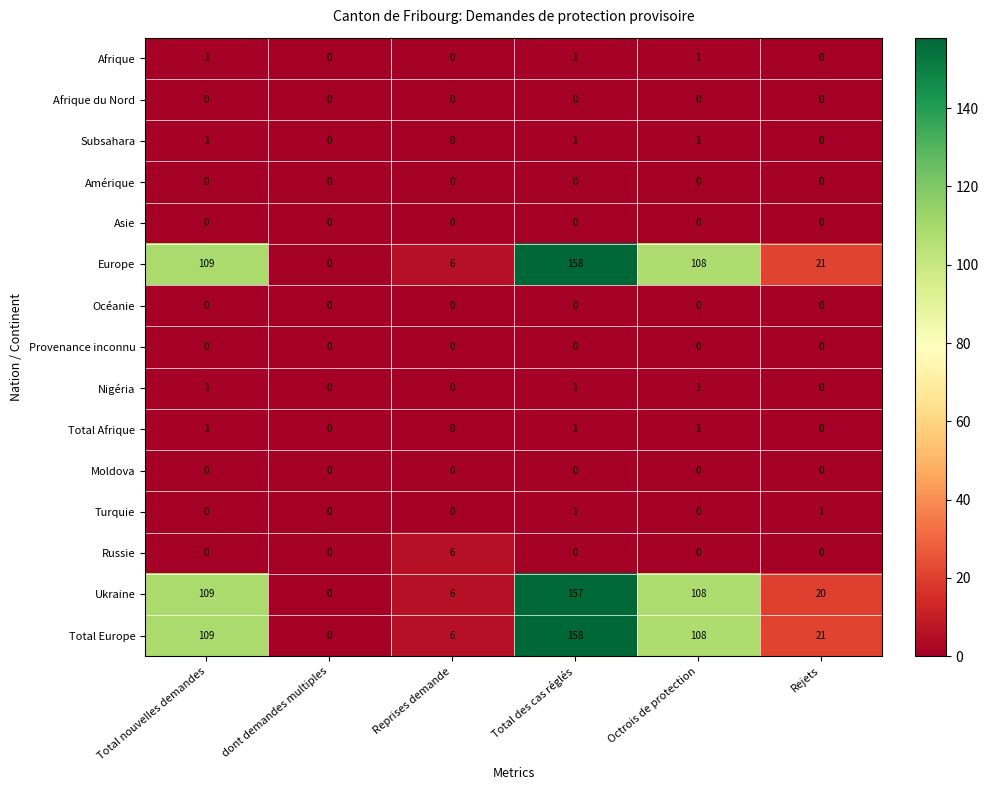

What is the sum of all Europe values?

402